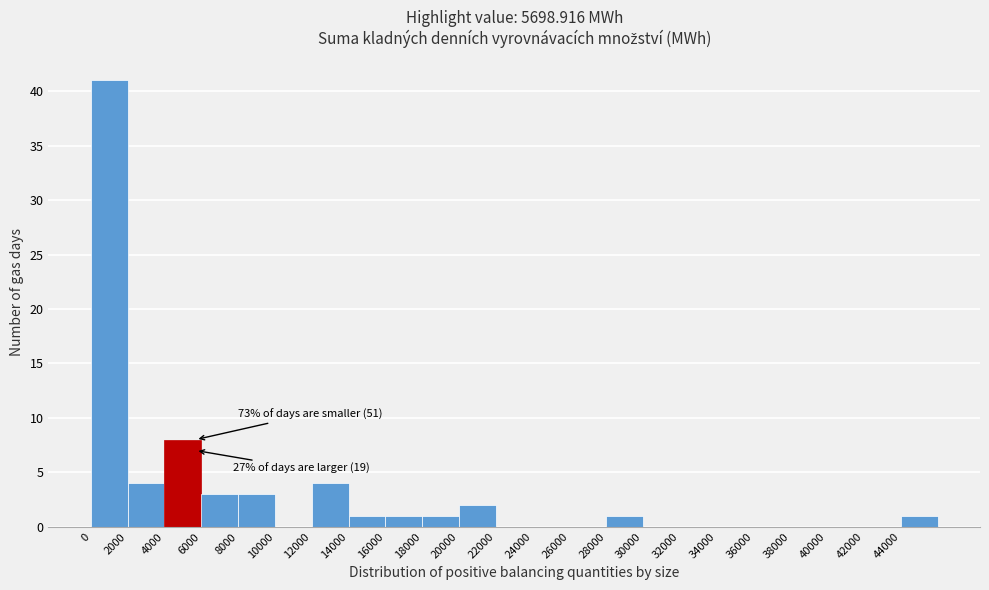

Which range on the x-axis has the tallest bar?

0 to 2000